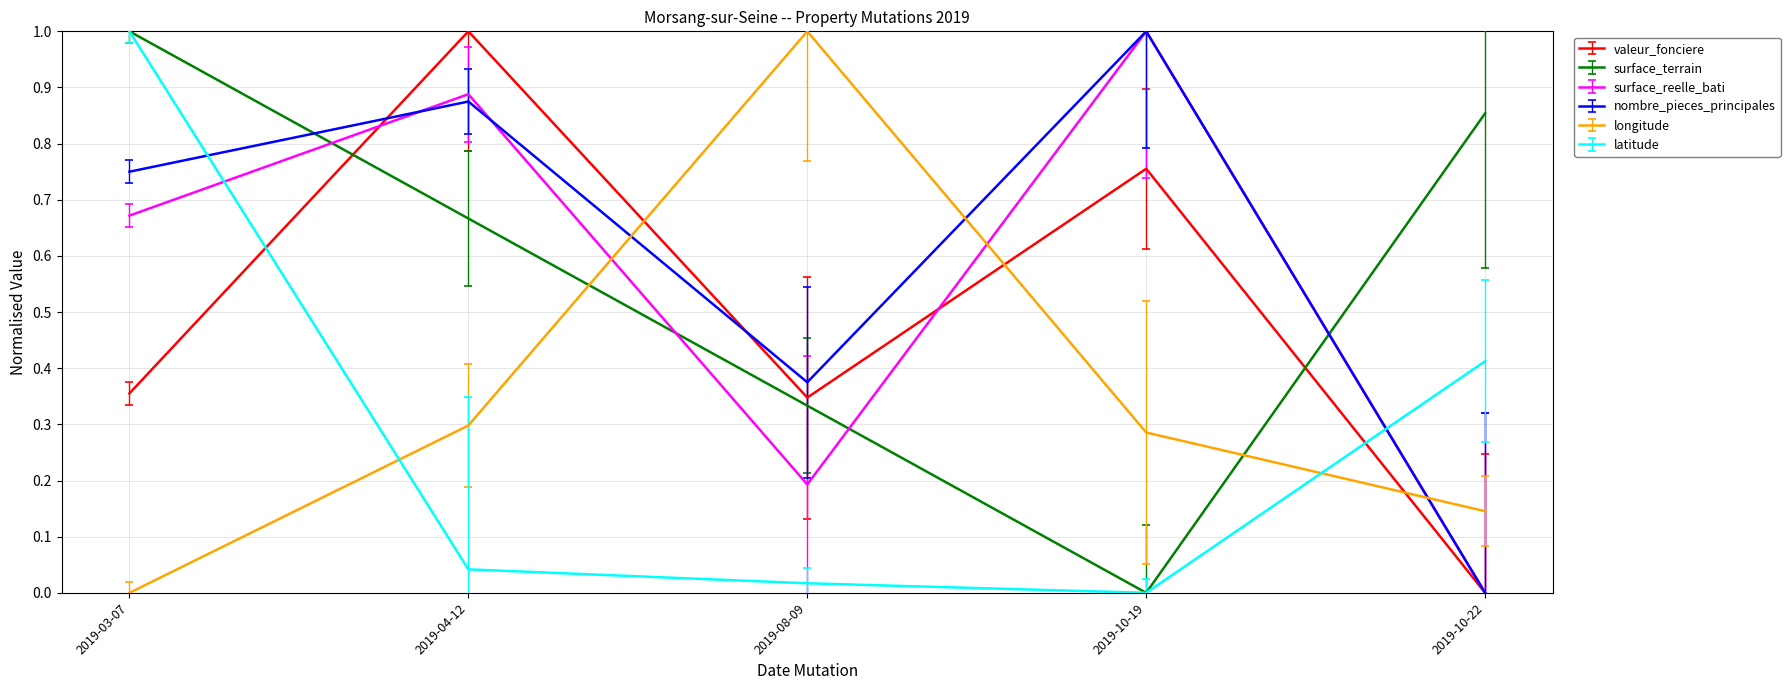

What position from the left is 2019-10-22?

5